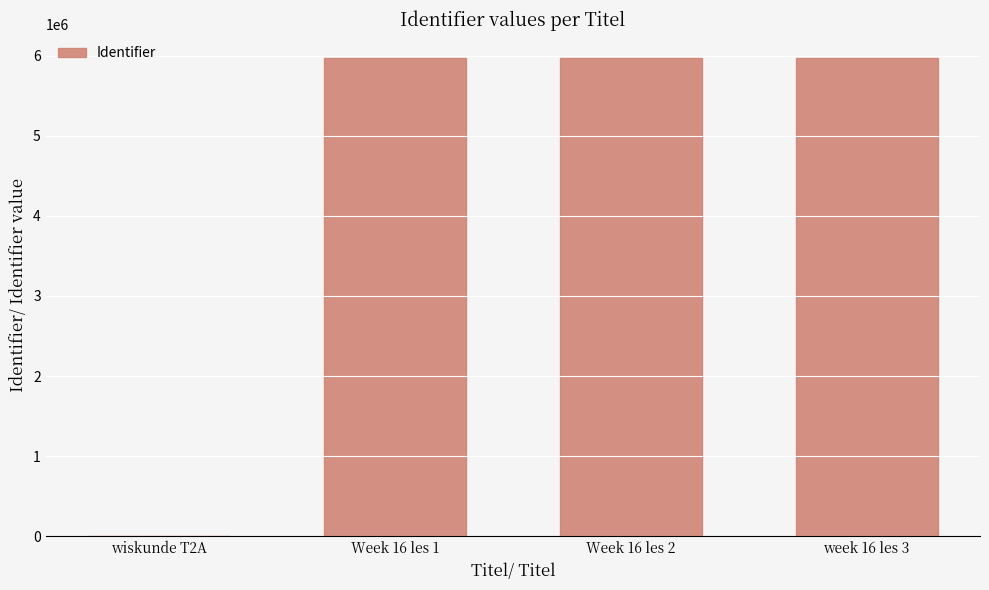

Does the chart contain stacked bars?

No